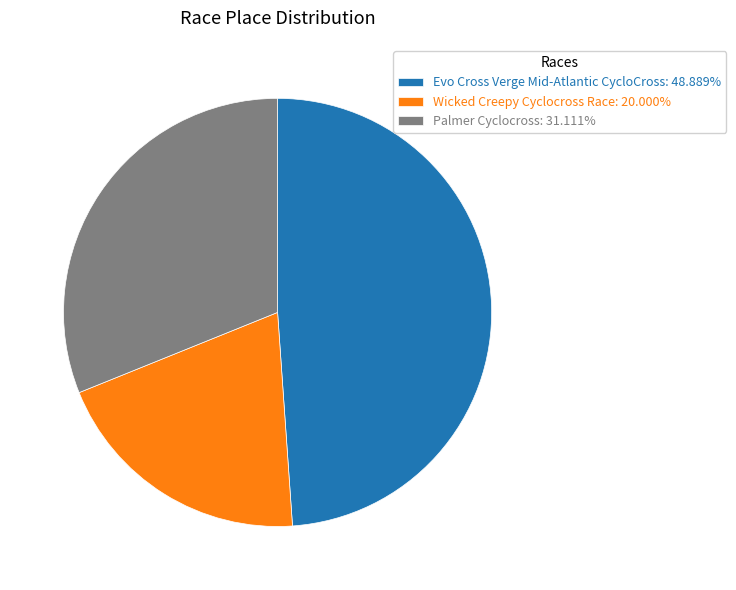

Is there a majority slice in this chart?

No